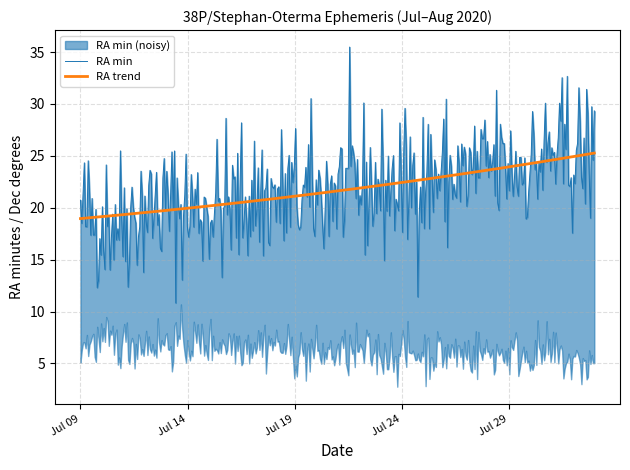

What is the sum of all Dec_deg values?

158